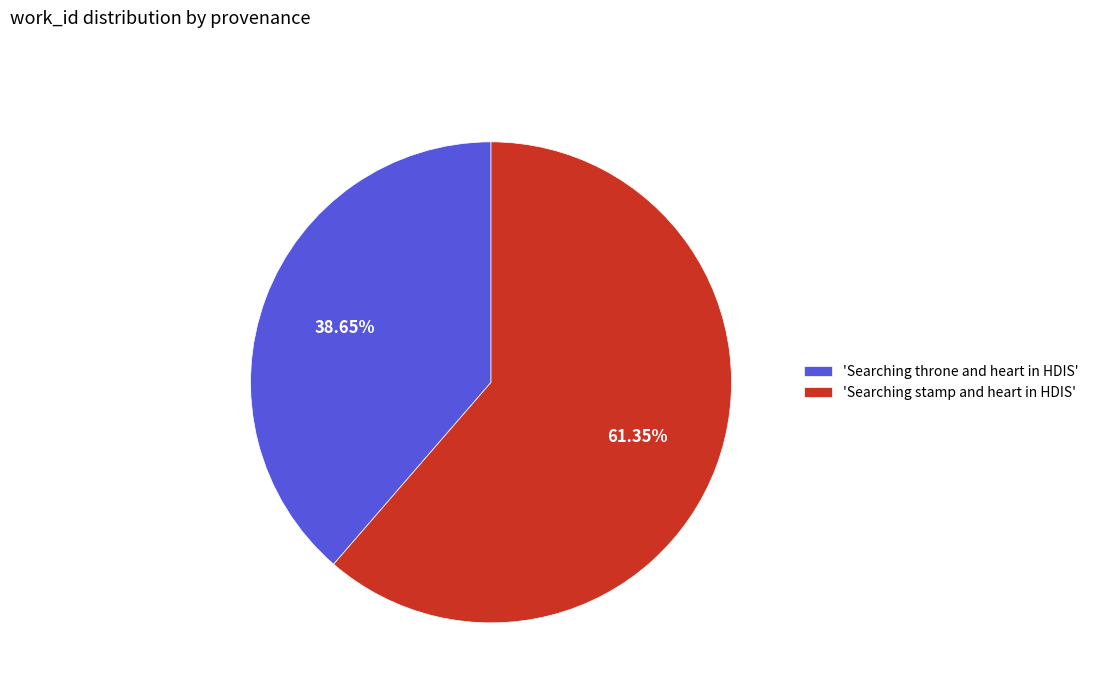

Rank the categories by value from highest to lowest.

'Searching stamp and heart in HDIS', 'Searching throne and heart in HDIS'